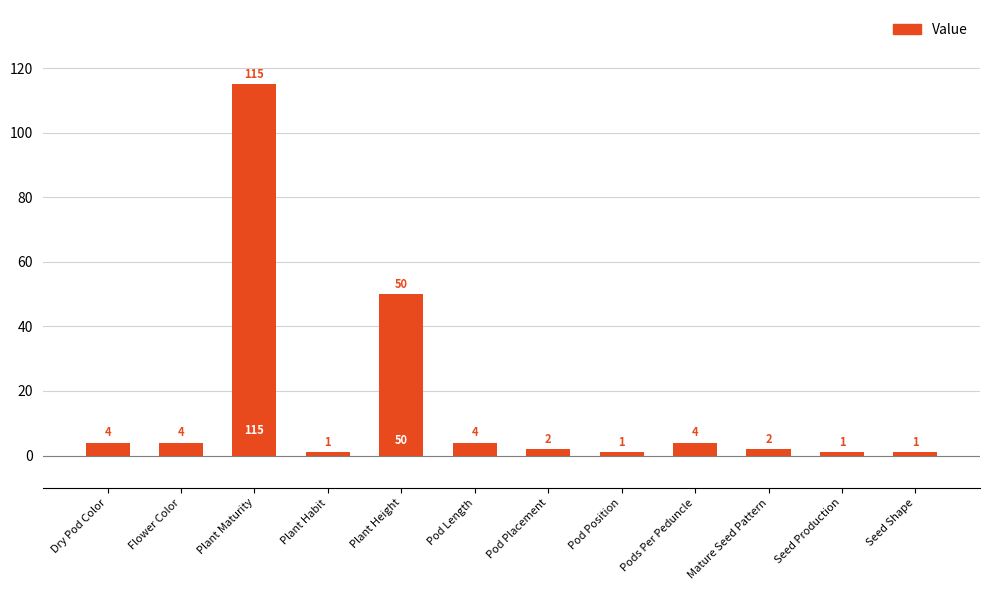

What is the smallest value displayed?

1